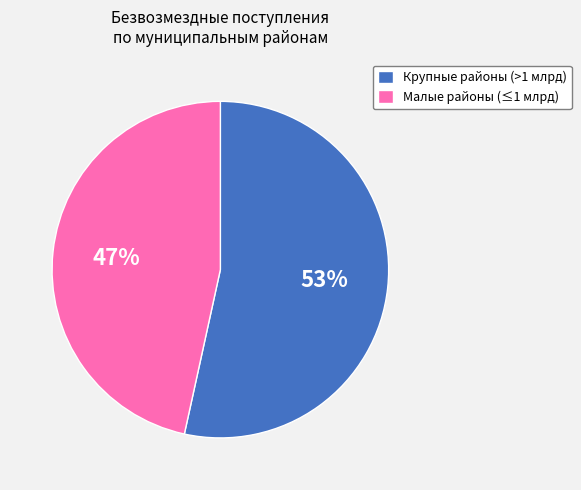

Do Крупные районы (>1 млрд) and Малые районы (≤1 млрд) together represent more than half of the pie?

Yes